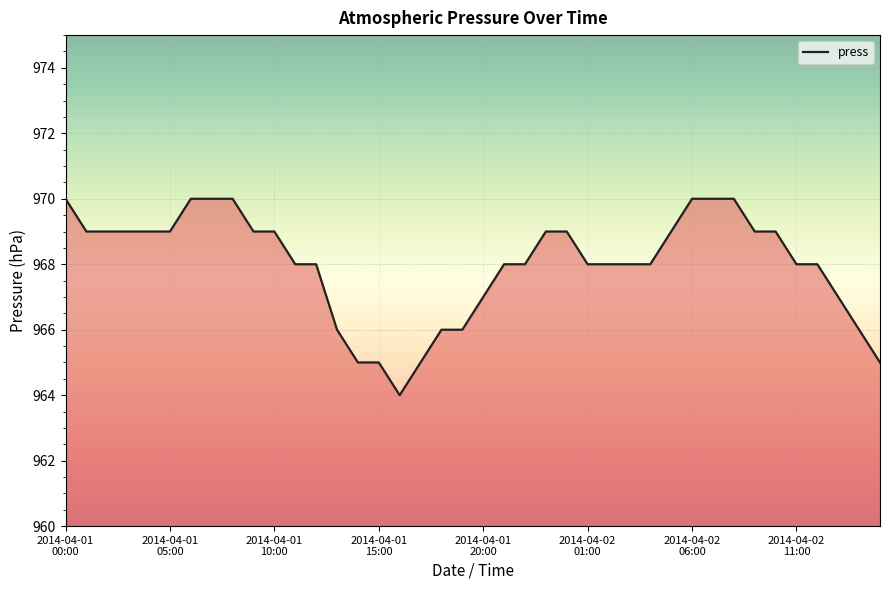

How many lines are shown in the chart?

1